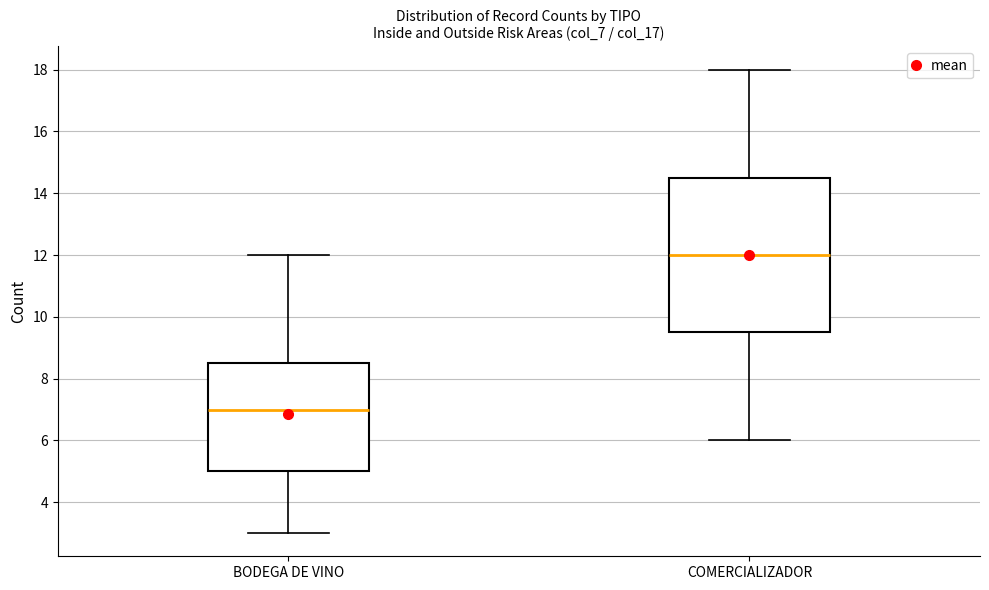

Reading left to right, transcribe this box plot: for each box, give where its median line is, the range the box spans, and where its two whiskers end, as read against the y-axis. The values are not printed on the chart, so give them approximately, as read against the axis.

BODEGA DE VINO: median 7.0, box 5.0 to 8.6, whiskers 3.0 to 12.0
COMERCIALIZADOR: median 12.0, box 9.6 to 14.6, whiskers 6.0 to 18.0